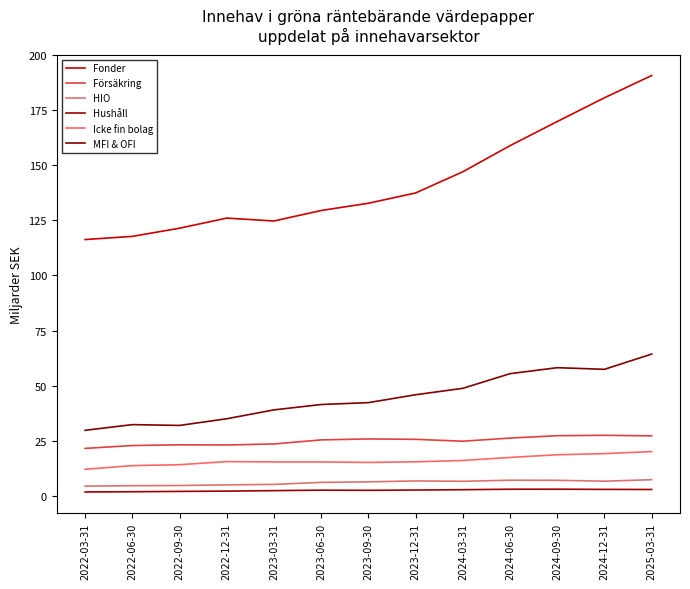

What is the difference between the maximum and minimum values in the HIO series?

2.9